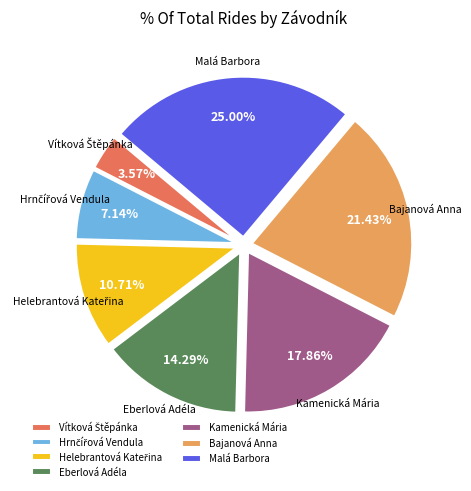

Between Bajanová Anna and Malá Barbora, which is larger?

Malá Barbora